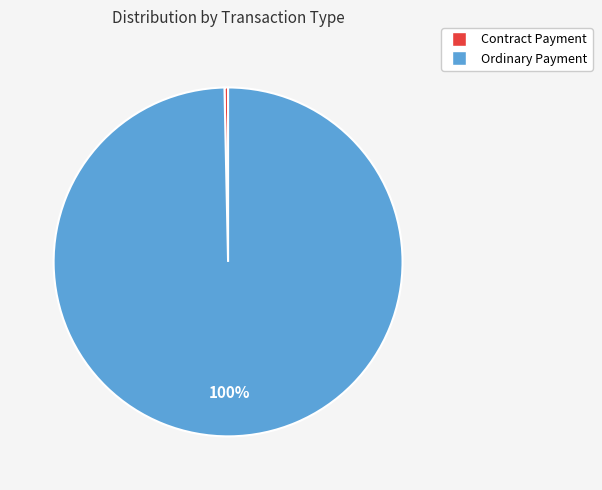

To the nearest percent, what is the difference between the largest and smallest slice percentages?

100%